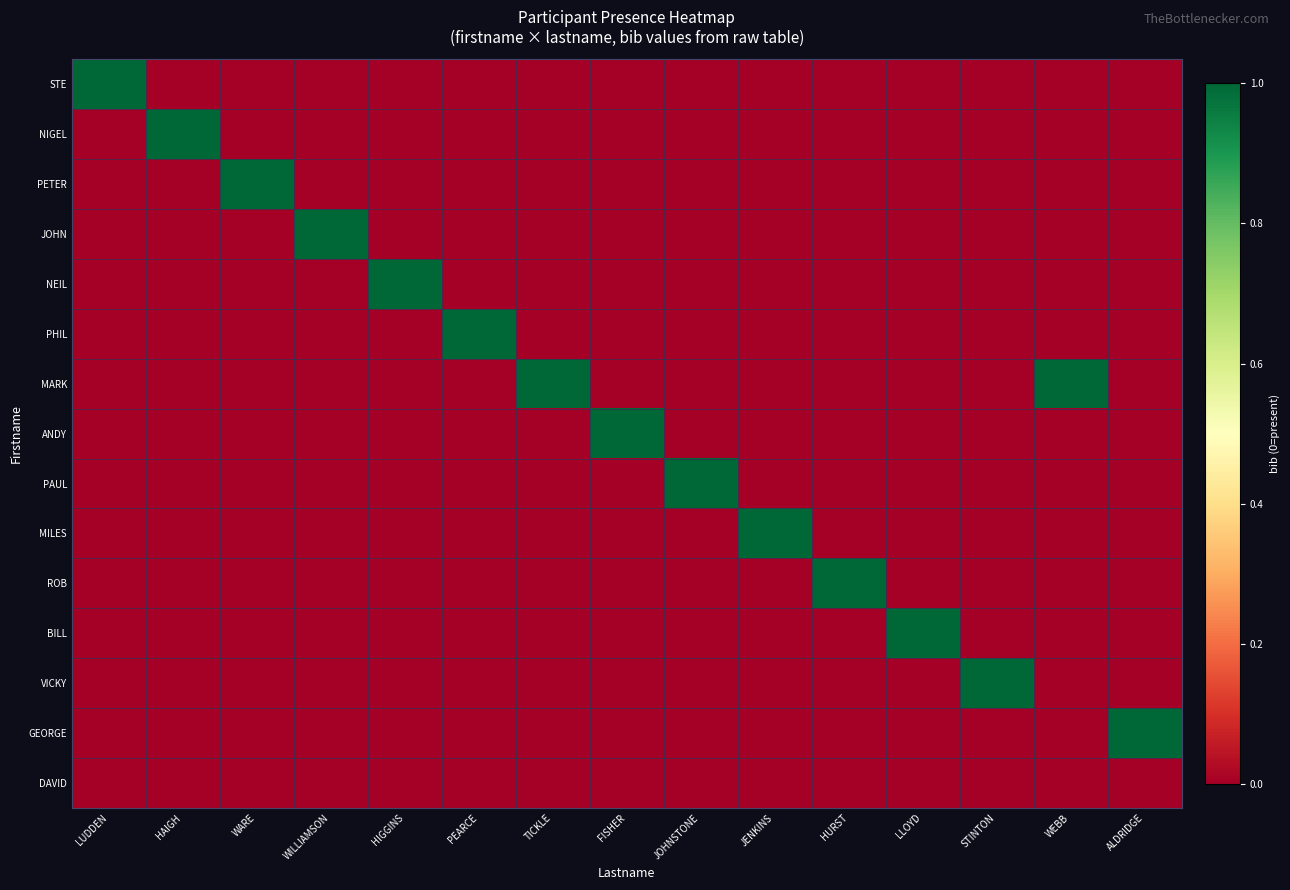

Count the number of categories in the chart.

15